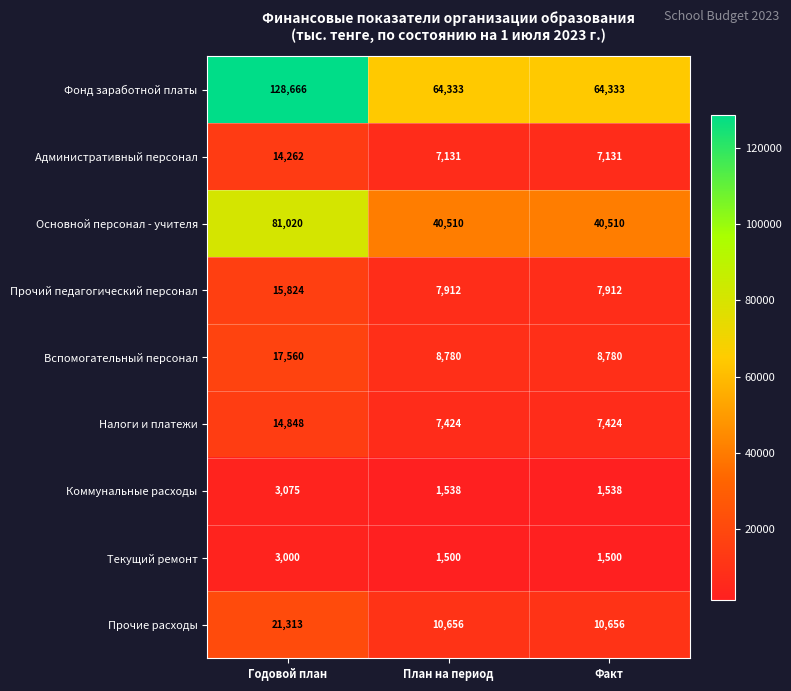

What is the maximum value shown in the chart?

128666